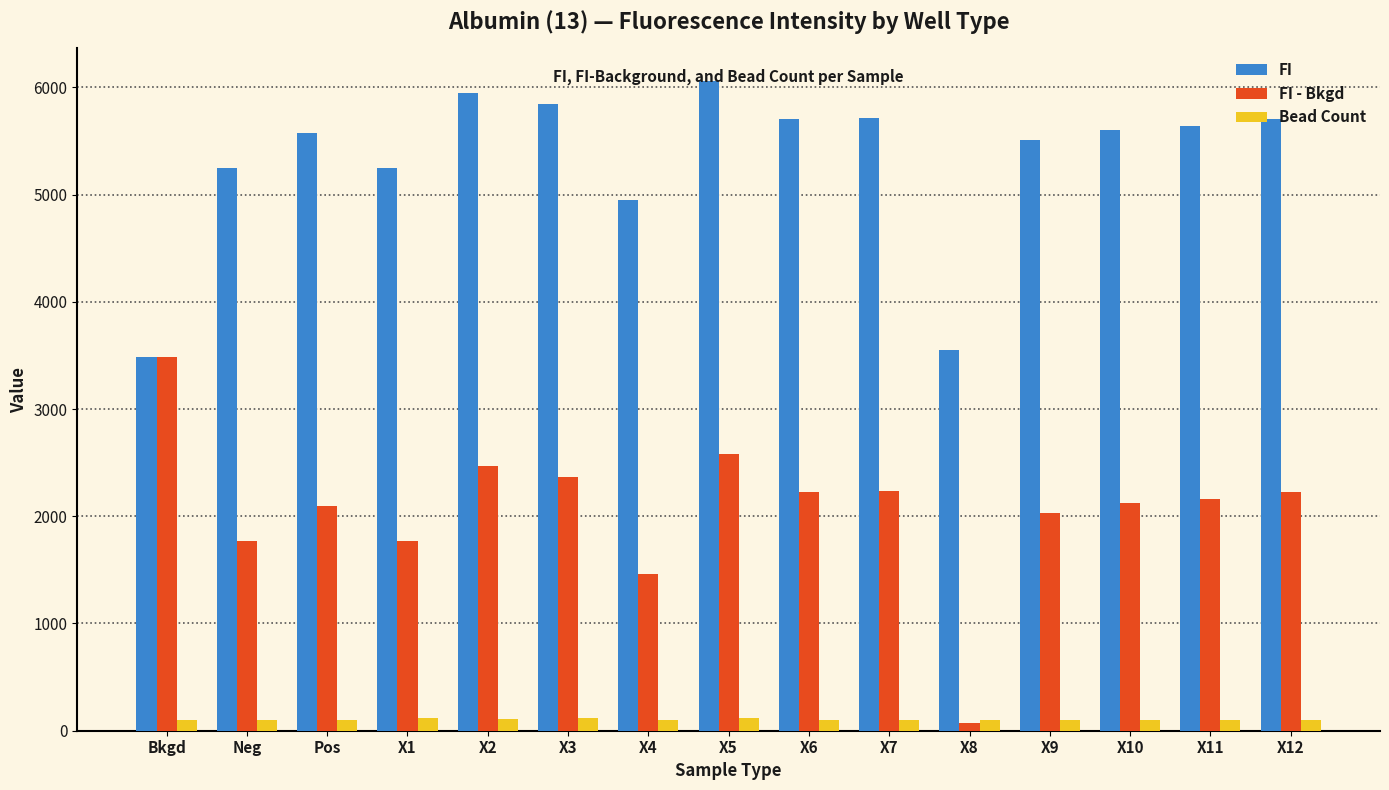

What is the difference between the second highest and second lowest values in the FI series?

2395.3